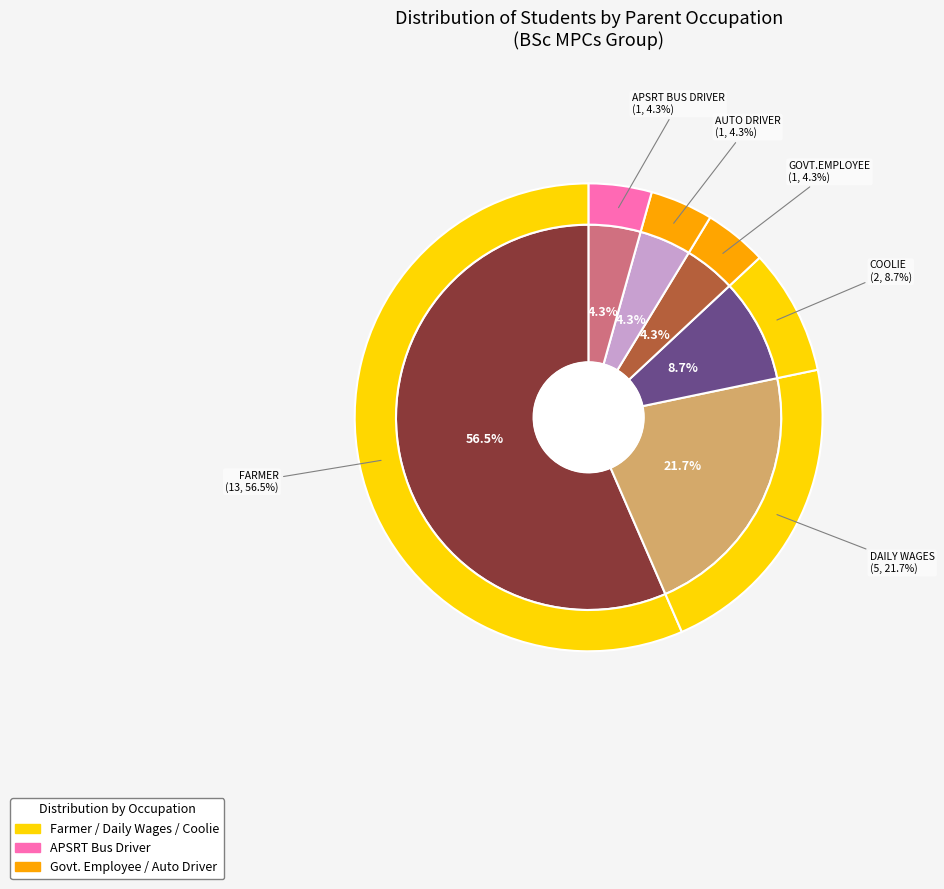

What is the ratio of the value at GOVT.EMPLOYEE to the value at DAILY WAGES?

0.2